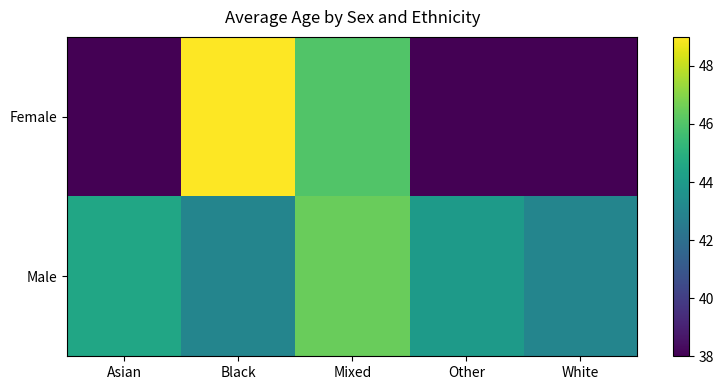

Reading right to left, list all the values displayed in this chart.

Female: White=38.0	Other=38.0	Mixed=46.0	Black=49.0	Asian=38.0
Male: White=43.0	Other=44.0	Mixed=46.5	Black=43.0	Asian=44.5